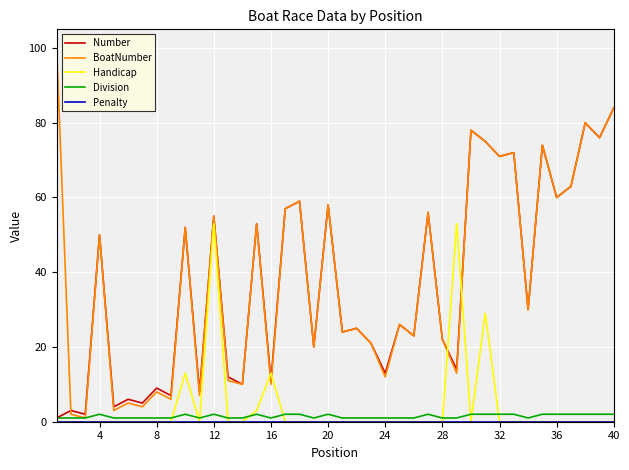

What is the maximum value shown in the chart?

100